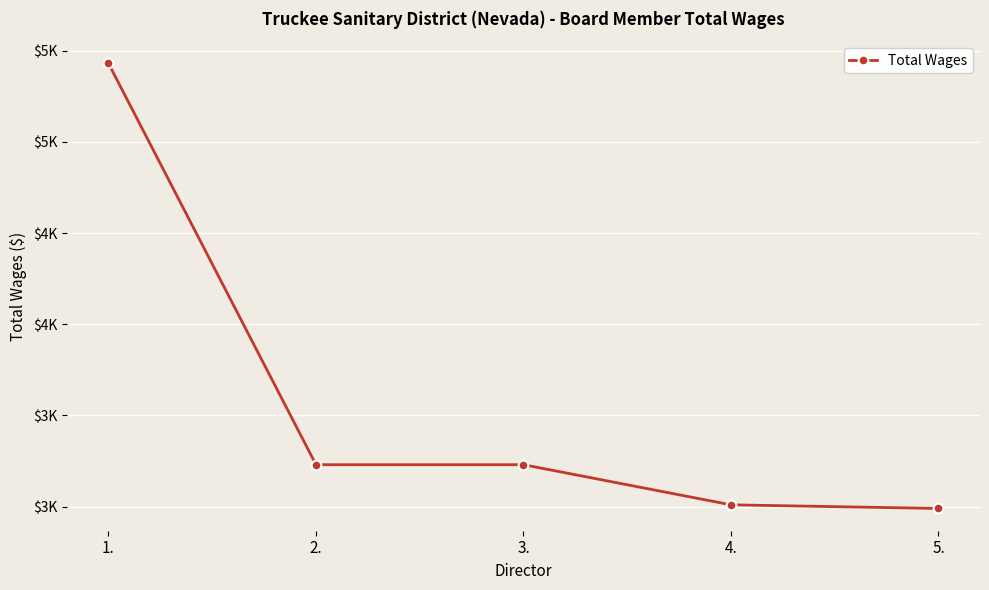

Is this an area chart (filled region under the line)?

No